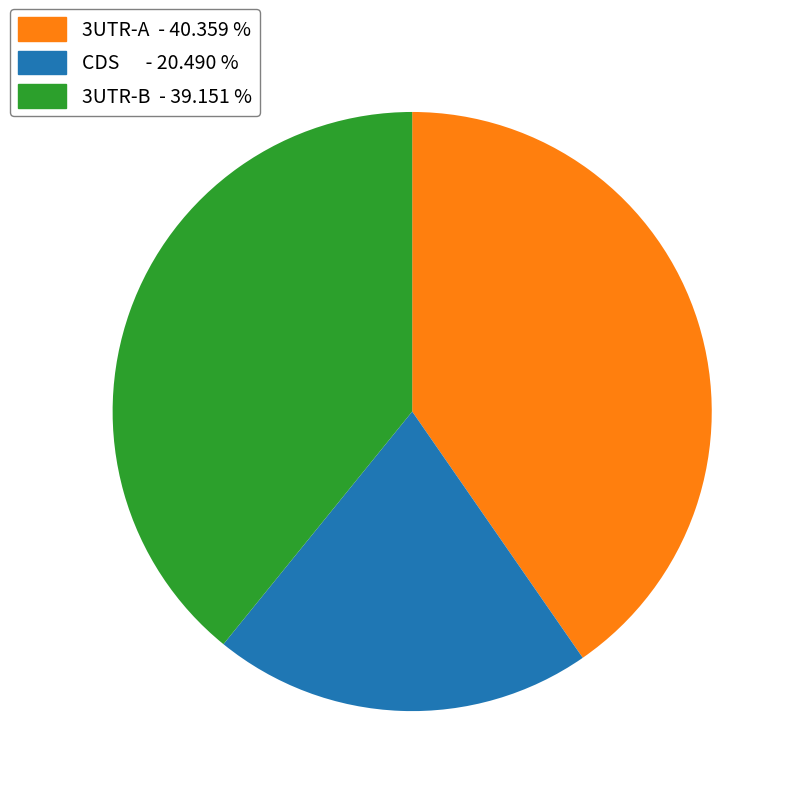

Is there any slice that represents more than half of the pie?

No